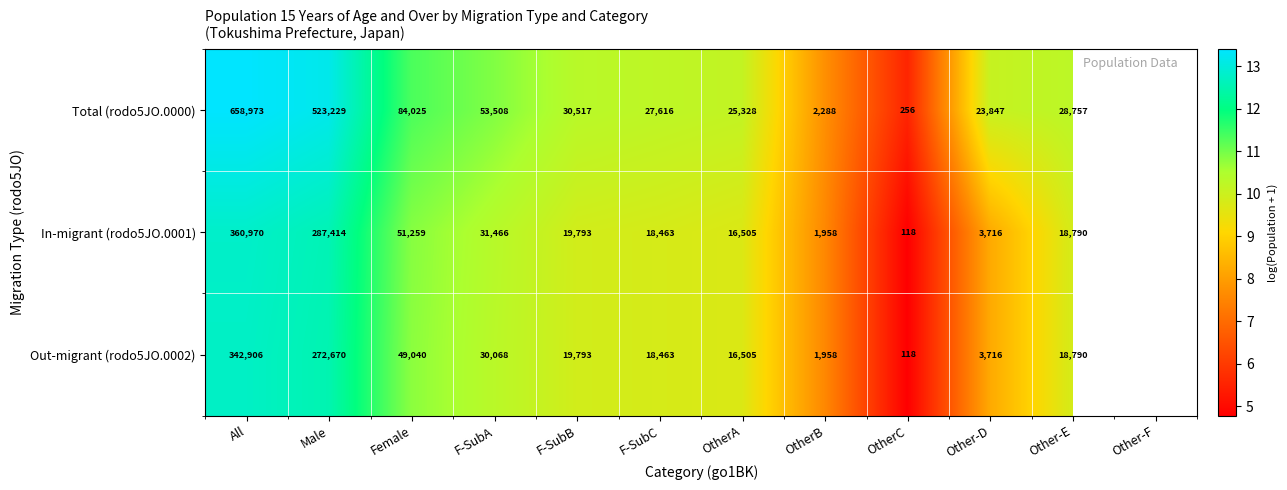

Is the value of Total (rodo5JO.0000) at OtherC greater than the value of Out-migrant (rodo5JO.0002) at All?

No